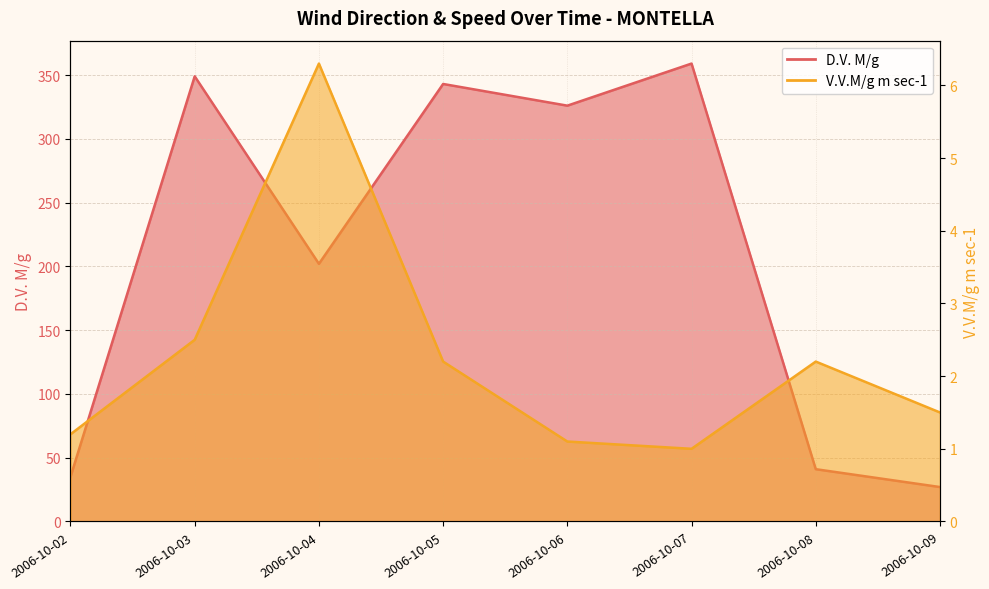

Which series has the widest spread of values?

D.V. M/g